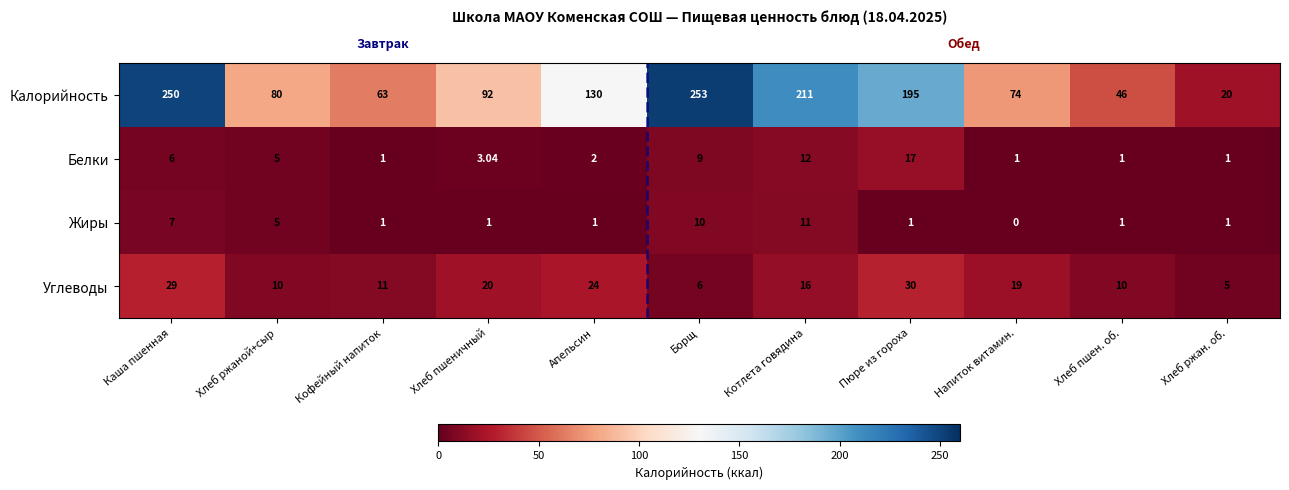

At which label does Жиры first exceed 1?

Каша пшенная